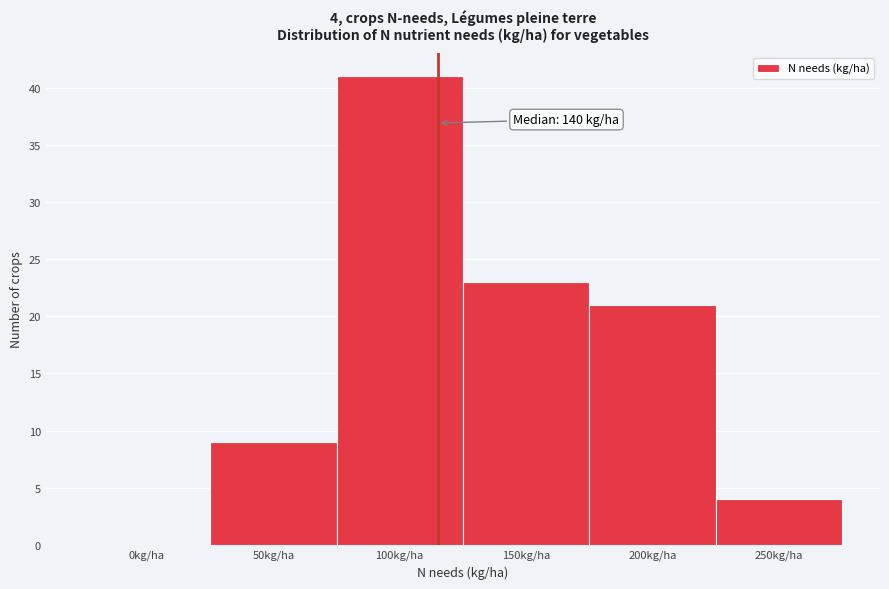

Reading left to right, list all the values displayed in this chart.

0kg/ha=0	50kg/ha=9	100kg/ha=41	150kg/ha=23	200kg/ha=21	250kg/ha=4